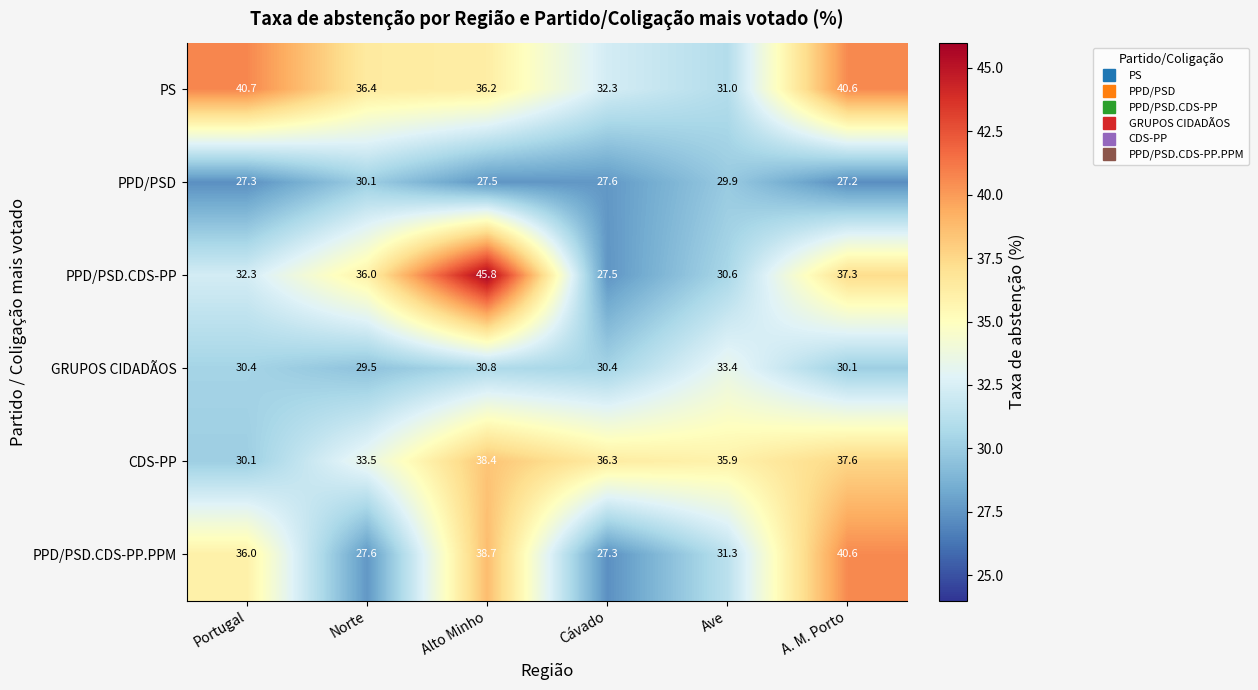

What is the sum of the CDS-PP values at Alto Minho and Cávado?

74.7